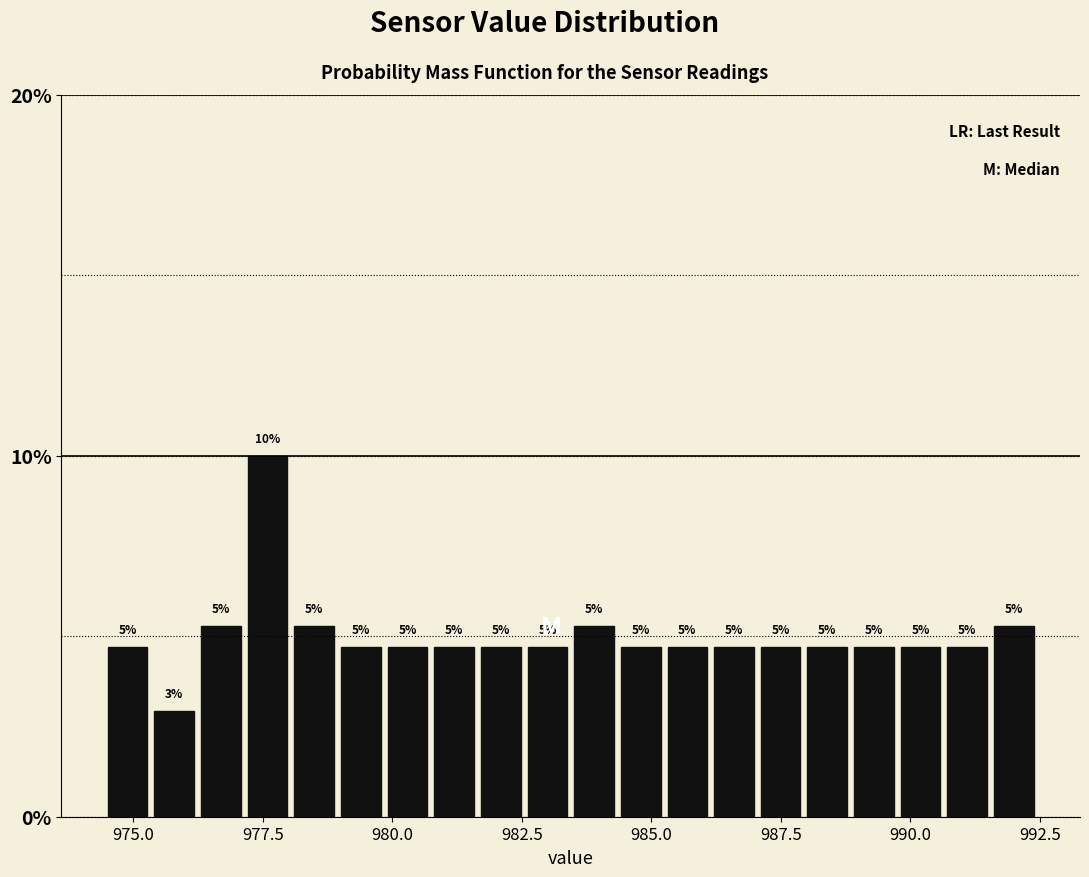

Around what value on the x-axis is the tallest bar? Give the approximate position of its centre, as read against the axis.

977.5